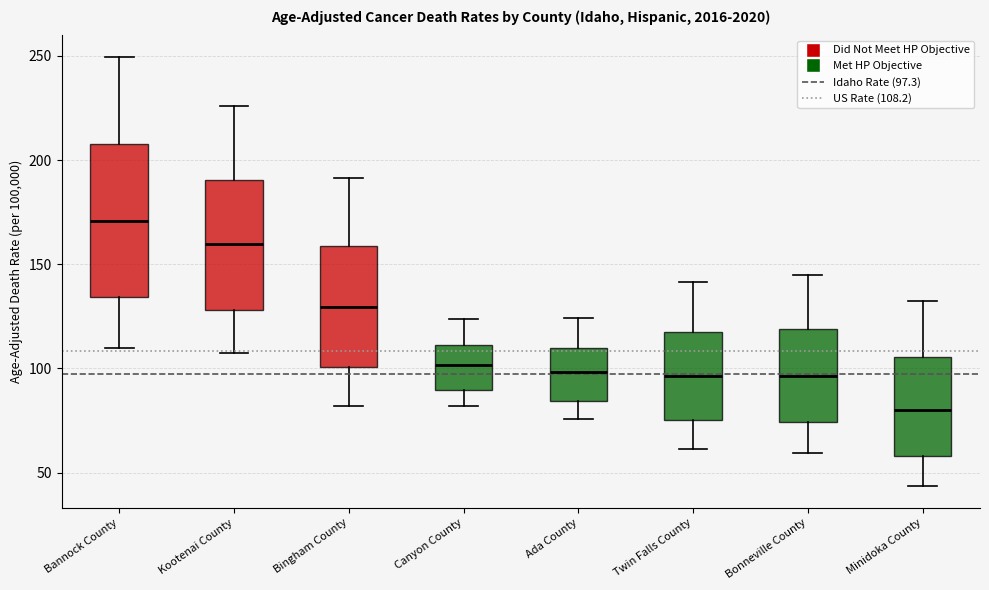

Reading left to right, transcribe this box plot: for each box, give where its median line is, the range the box spans, and where its two whiskers end, as read against the y-axis. The values are not printed on the chart, so give them approximately, as read against the axis.

Bannock County: median 170, box 135 to 210, whiskers 110 to 250
Kootenai County: median 160, box 130 to 190, whiskers 105 to 225
Bingham County: median 130, box 100 to 160, whiskers 80 to 190
Canyon County: median 100, box 90 to 110, whiskers 80 to 125
Ada County: median 100, box 85 to 110, whiskers 75 to 125
Twin Falls County: median 95, box 75 to 115, whiskers 60 to 140
Bonneville County: median 95, box 75 to 120, whiskers 60 to 145
Minidoka County: median 80, box 60 to 105, whiskers 45 to 130